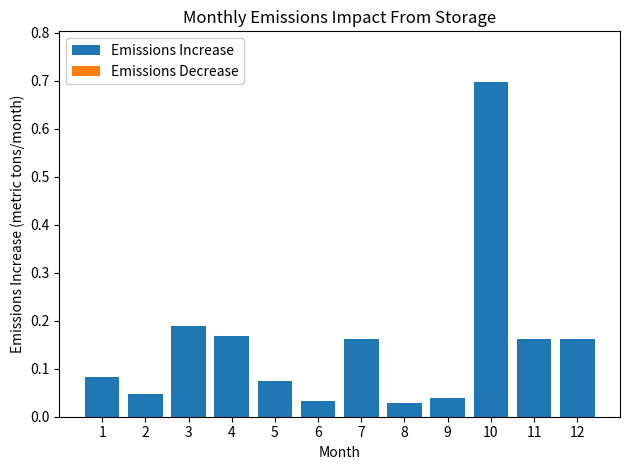

What is the maximum value shown in the chart?

0.7